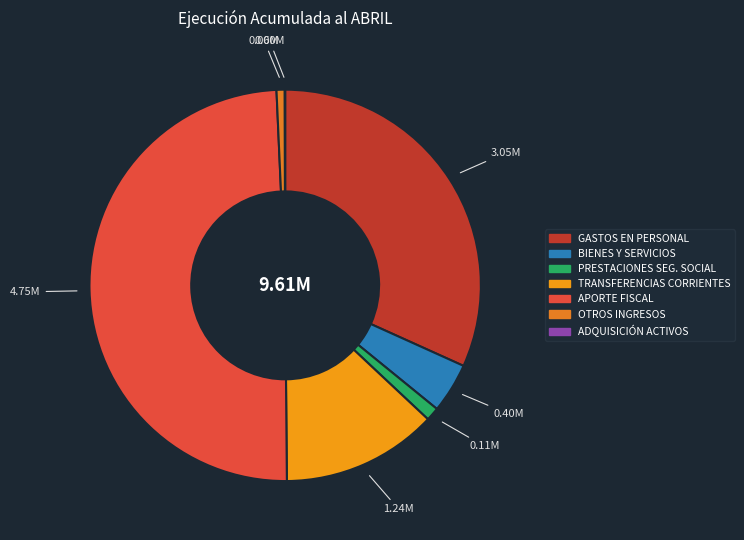

Does any single category account for the majority?

No